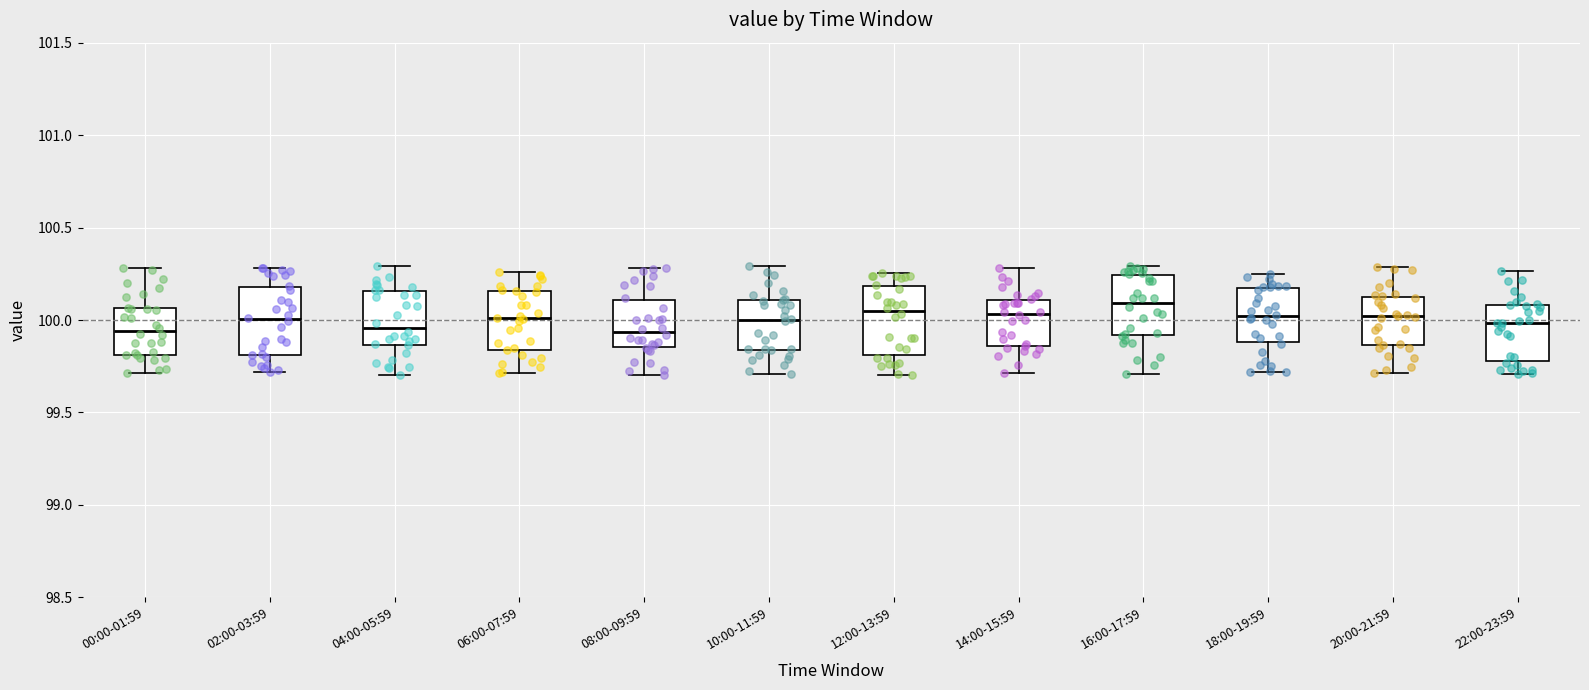

Reading left to right, read every box against the y-axis: the position of its median line, the range the box covers, and the ends of its whiskers. The values are not printed on the chart, so give them approximately, as read against the axis.

00:00-01:59: median 99.95, box 99.80 to 100.05, whiskers 99.70 to 100.30
02:00-03:59: median 100.00, box 99.80 to 100.20, whiskers 99.70 to 100.30
04:00-05:59: median 99.95, box 99.85 to 100.15, whiskers 99.70 to 100.30
06:00-07:59: median 100.00, box 99.85 to 100.15, whiskers 99.70 to 100.25
08:00-09:59: median 99.95, box 99.85 to 100.10, whiskers 99.70 to 100.30
10:00-11:59: median 100.00, box 99.85 to 100.10, whiskers 99.70 to 100.30
12:00-13:59: median 100.05, box 99.80 to 100.20, whiskers 99.70 to 100.25
14:00-15:59: median 100.05, box 99.85 to 100.10, whiskers 99.70 to 100.30
16:00-17:59: median 100.10, box 99.90 to 100.25, whiskers 99.70 to 100.30
18:00-19:59: median 100.00, box 99.90 to 100.15, whiskers 99.70 to 100.25
20:00-21:59: median 100.00, box 99.85 to 100.15, whiskers 99.70 to 100.30
22:00-23:59: median 100.00, box 99.80 to 100.10, whiskers 99.70 to 100.25